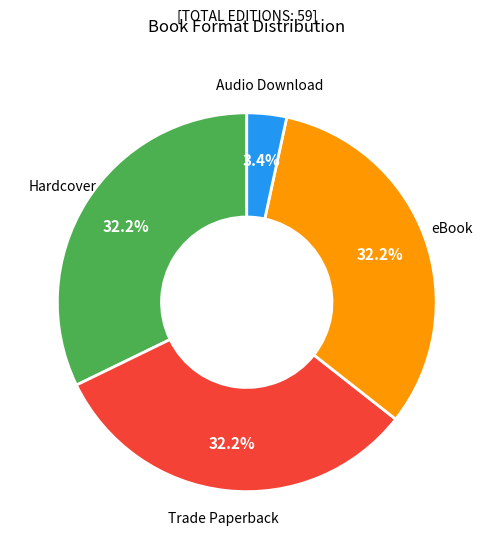

Is there a majority slice in this chart?

No